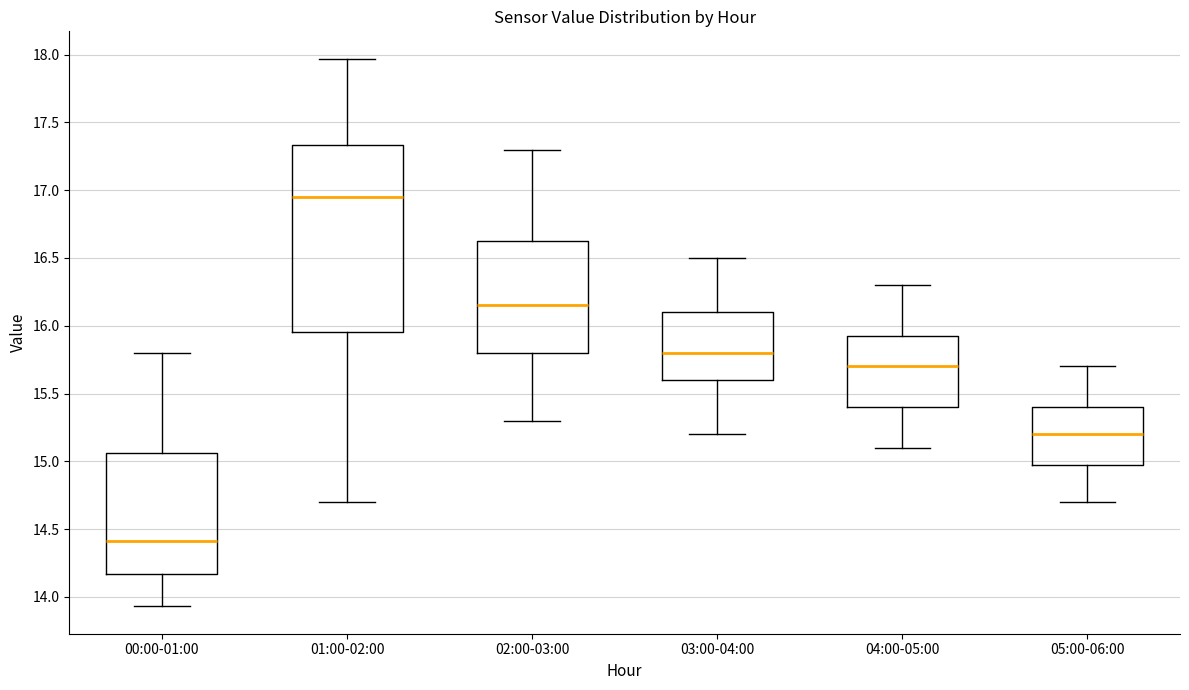

Reading left to right, transcribe this box plot: for each box, give where its median line is, the range the box spans, and where its two whiskers end, as read against the y-axis. The values are not printed on the chart, so give them approximately, as read against the axis.

00:00-01:00: median 14.40, box 14.15 to 15.05, whiskers 13.95 to 15.80
01:00-02:00: median 16.95, box 15.95 to 17.35, whiskers 14.70 to 17.95
02:00-03:00: median 16.15, box 15.80 to 16.65, whiskers 15.30 to 17.30
03:00-04:00: median 15.80, box 15.60 to 16.10, whiskers 15.20 to 16.50
04:00-05:00: median 15.70, box 15.40 to 15.95, whiskers 15.10 to 16.30
05:00-06:00: median 15.20, box 15.00 to 15.40, whiskers 14.70 to 15.70